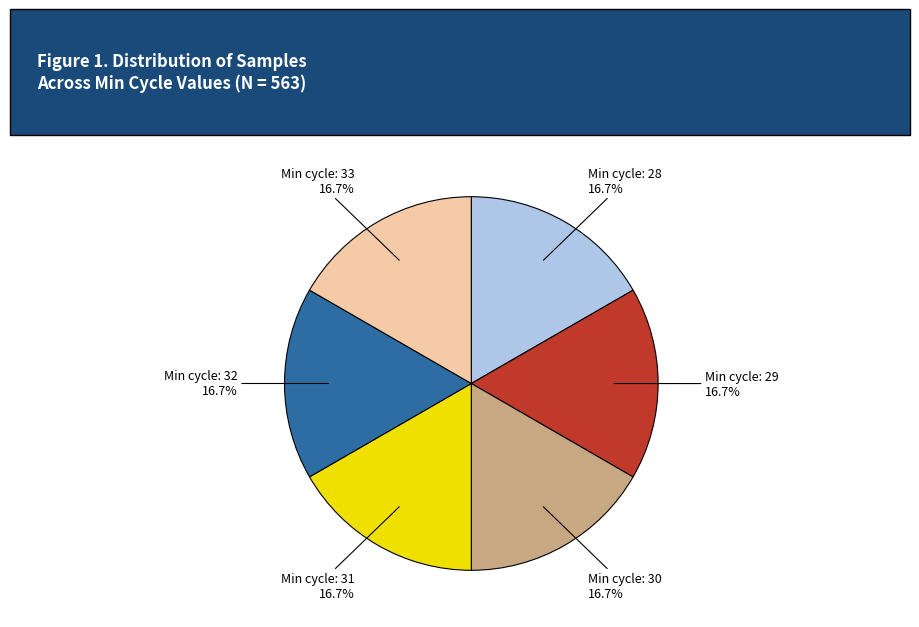

To the nearest percent, what is the average slice percentage?

17%